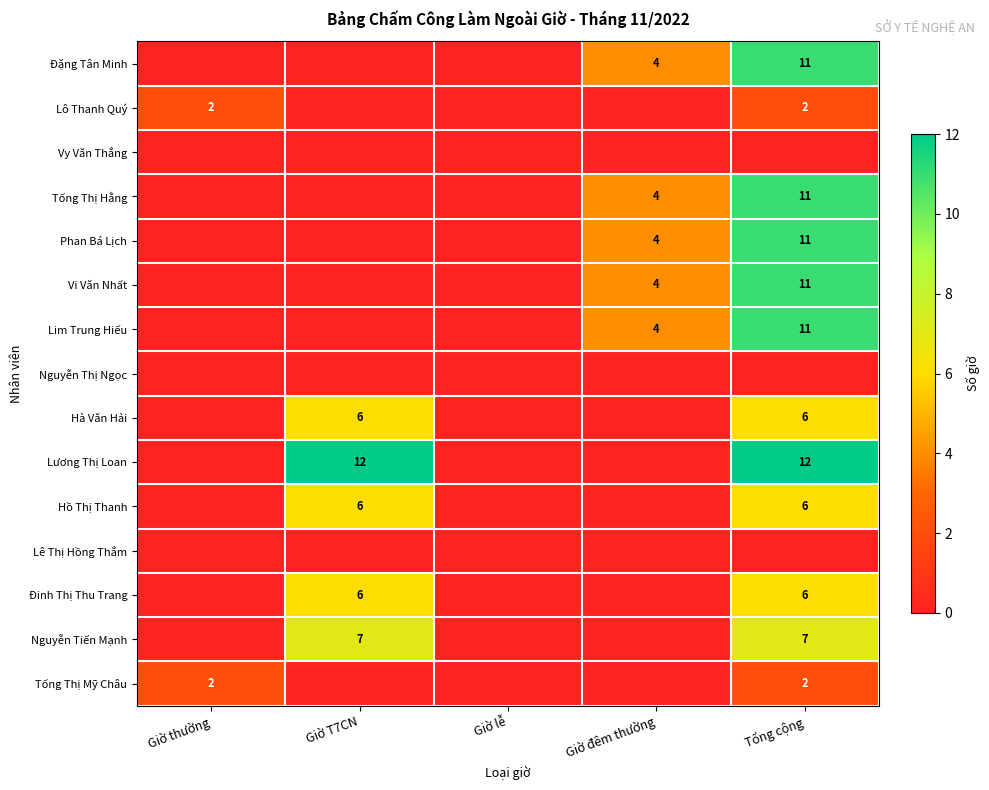

At which category does the chart reach its minimum across all series?

Giờ thường